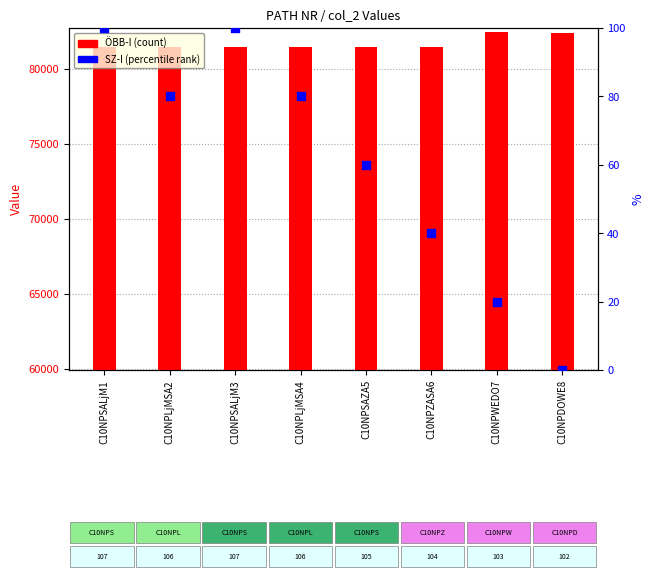

What is the total value across all series at C10NPDOWE8?

82400